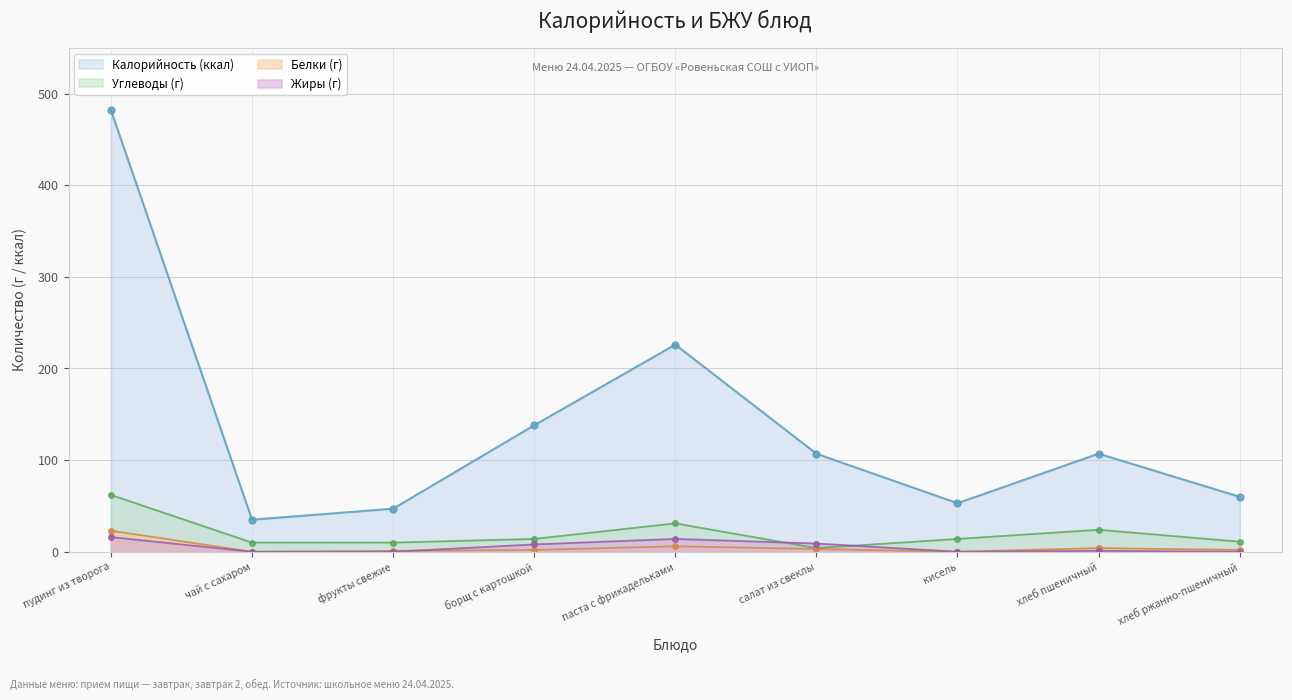

True or false: Углеводы and Жиры intersect in this chart.

True